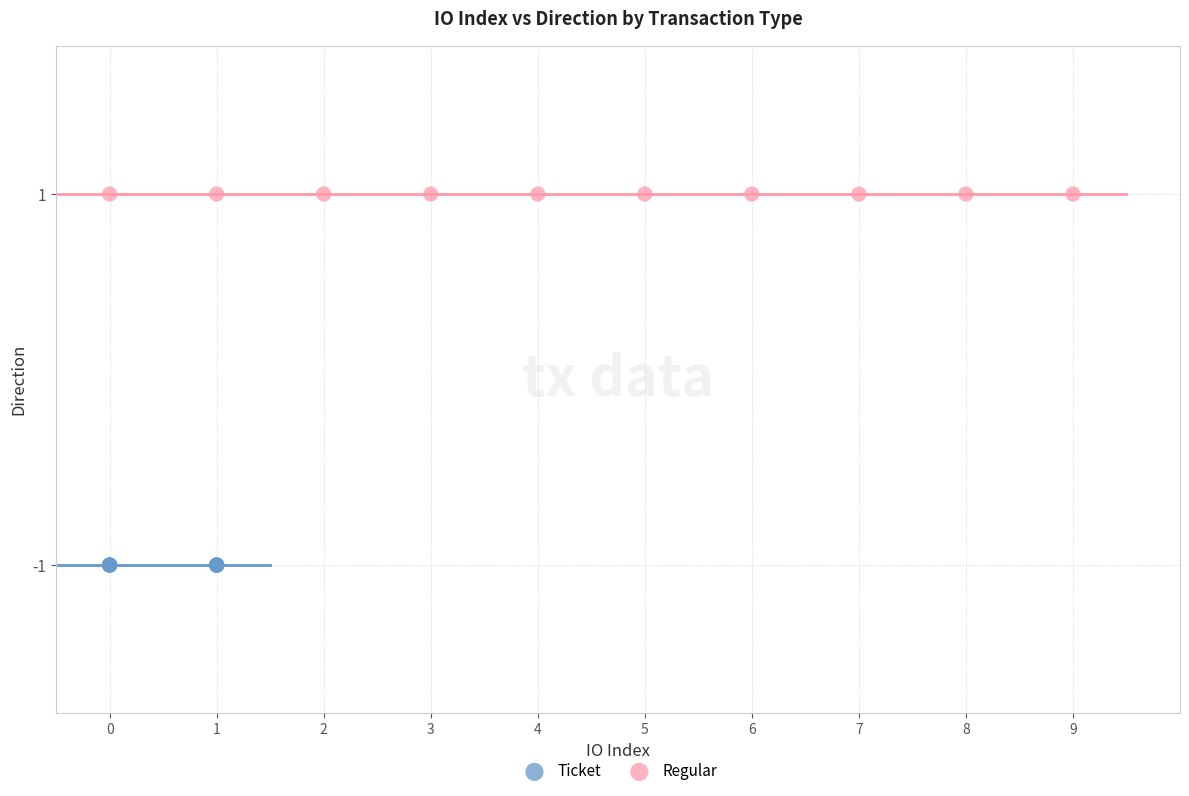

What are all the series names shown in the legend?

Ticket, Regular